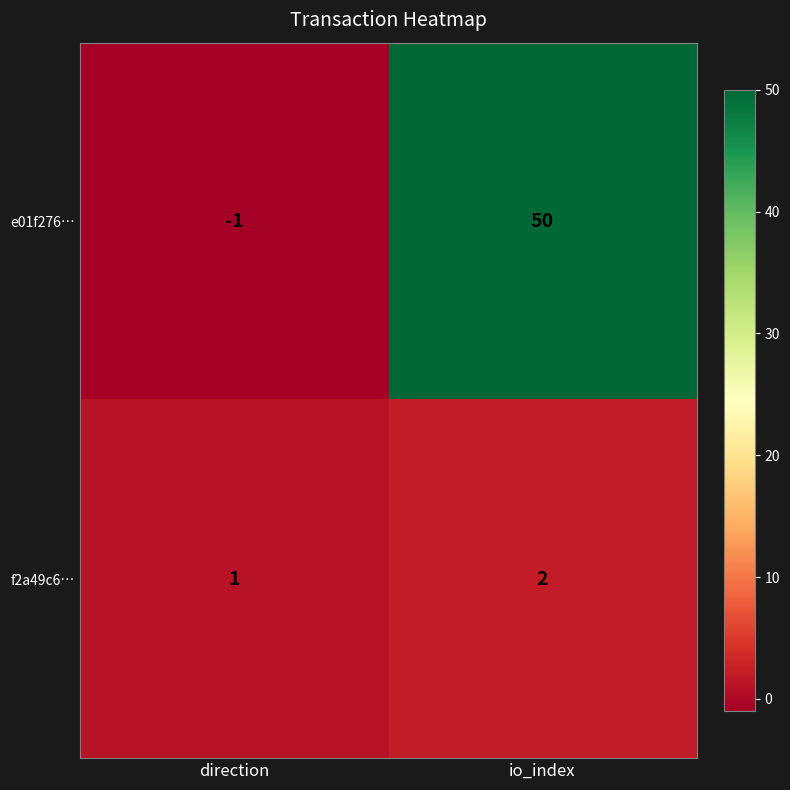

At which label does e01f276… reach its minimum?

direction